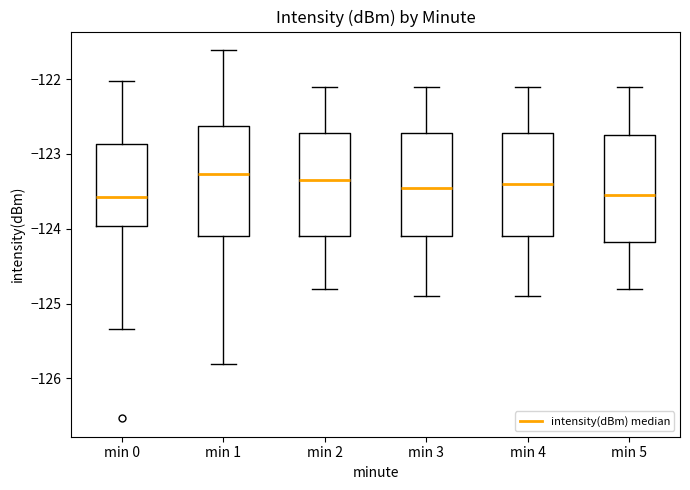

Reading left to right, transcribe this box plot: for each box, give where its median line is, the range the box spans, and where its two whiskers end, as read against the y-axis. The values are not printed on the chart, so give them approximately, as read against the axis.

min 0: median -123.6, box -124.0 to -122.9, whiskers -125.3 to -122.0
min 1: median -123.3, box -124.1 to -122.6, whiskers -125.8 to -121.6
min 2: median -123.3, box -124.1 to -122.7, whiskers -124.8 to -122.1
min 3: median -123.4, box -124.1 to -122.7, whiskers -124.9 to -122.1
min 4: median -123.4, box -124.1 to -122.7, whiskers -124.9 to -122.1
min 5: median -123.5, box -124.2 to -122.7, whiskers -124.8 to -122.1